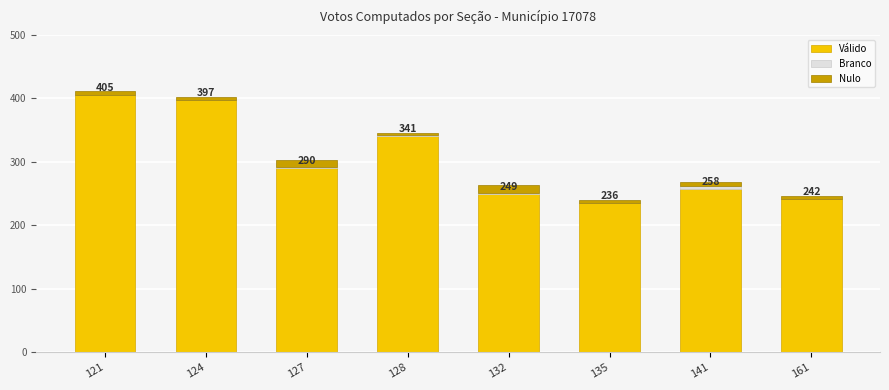

Are the bars grouped side by side (vs. stacked)?

No